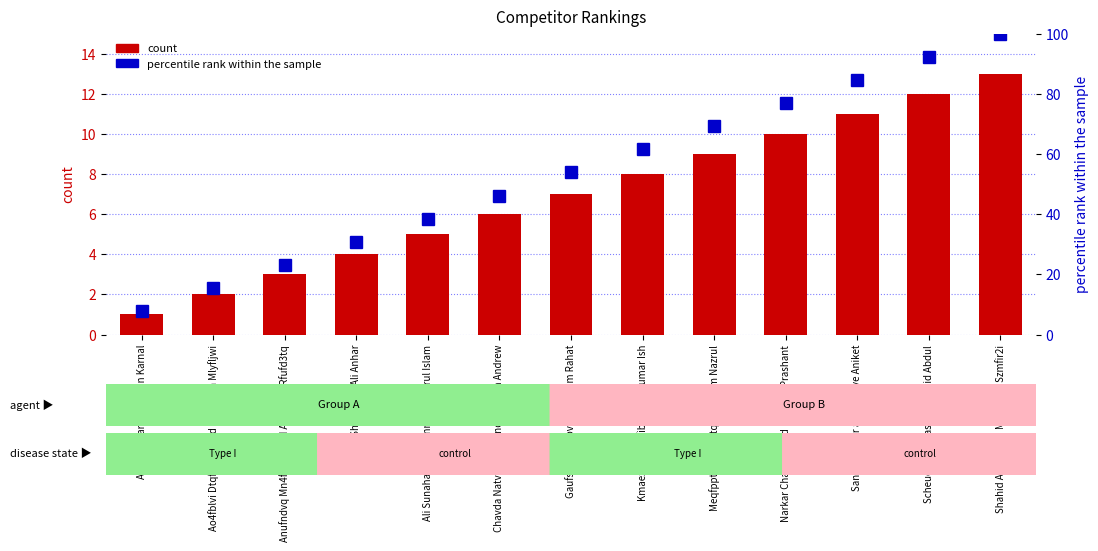

What are all the series names shown in the legend?

count, percentile rank within the sample